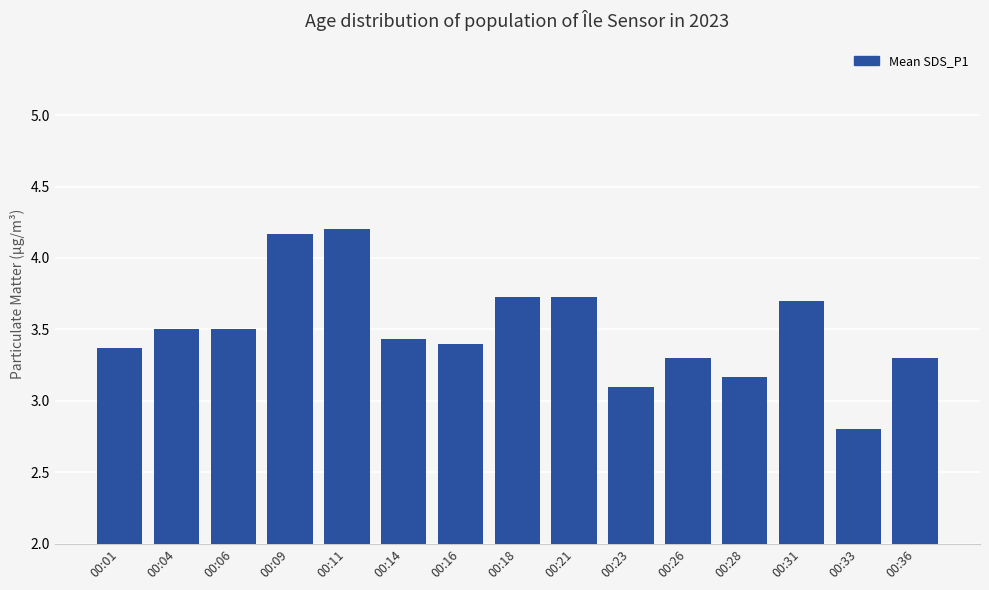

Reading right to left, extract all data points from this chart.

00:36=3.3	00:33=2.8	00:31=3.7	00:28=3.2	00:26=3.3	00:23=3.1	00:21=3.7	00:18=3.7	00:16=3.4	00:14=3.4	00:11=4.2	00:09=4.2	00:06=3.5	00:04=3.5	00:01=3.4